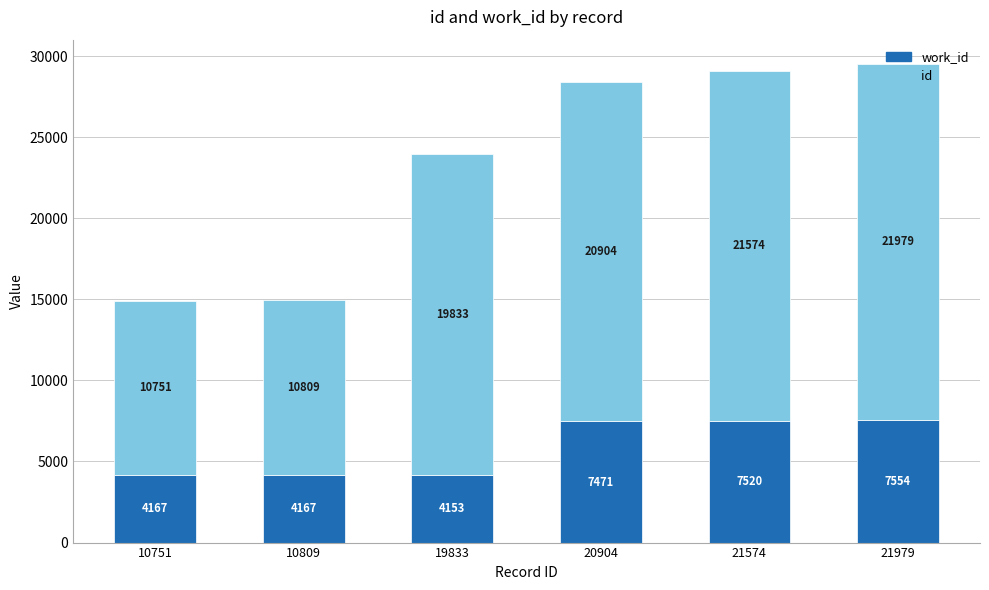

What is the total value across all series at 19833?

23986